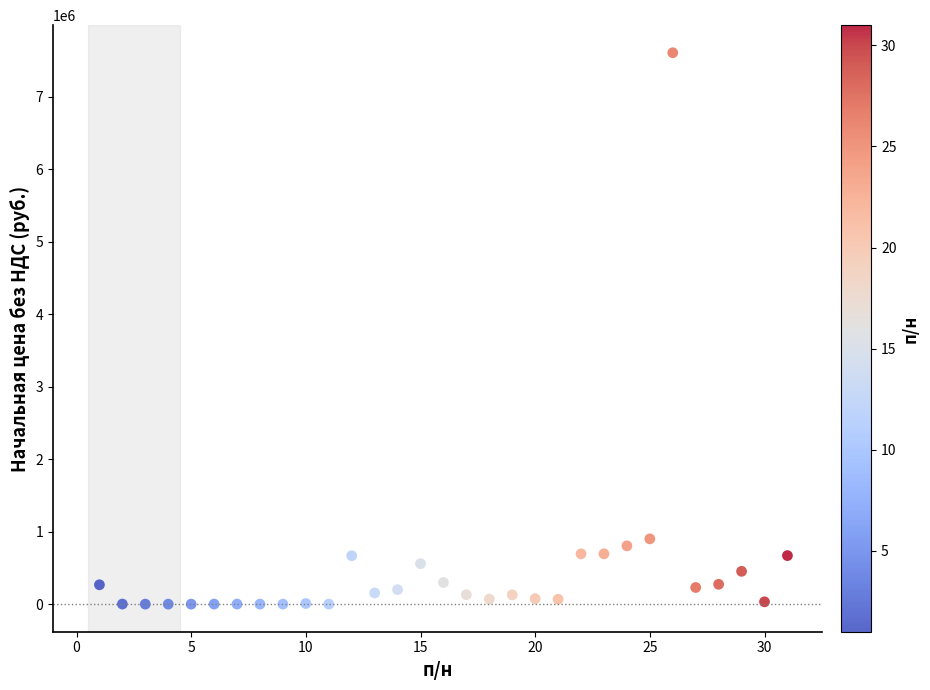

What Y value in the scatter plot is closest to 3803522?

901000